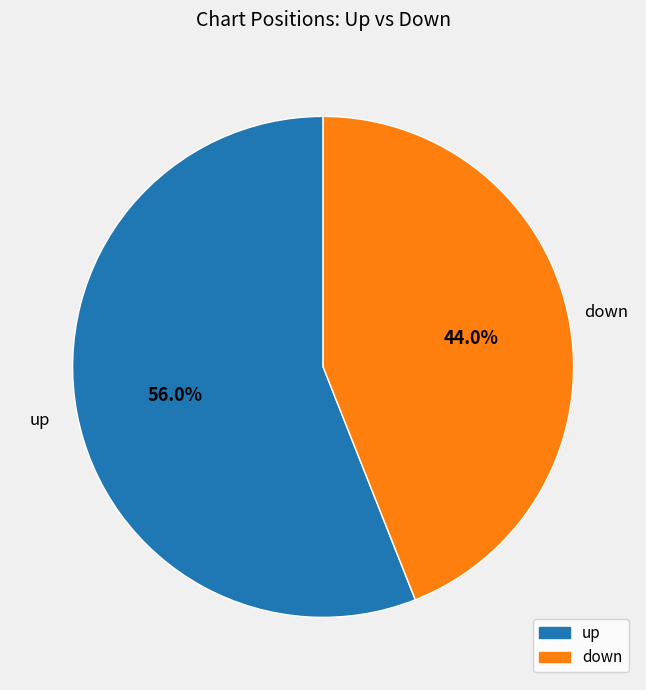

Is it true that up is 56% of the pie?

True